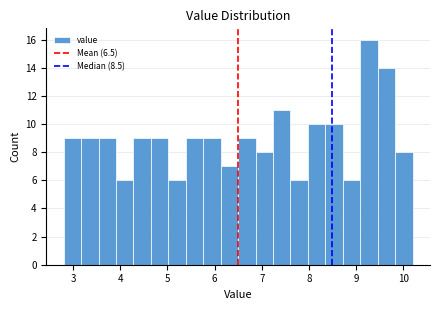

Read against the x-axis, roughly where is the centre of the tallest bar?

9.3